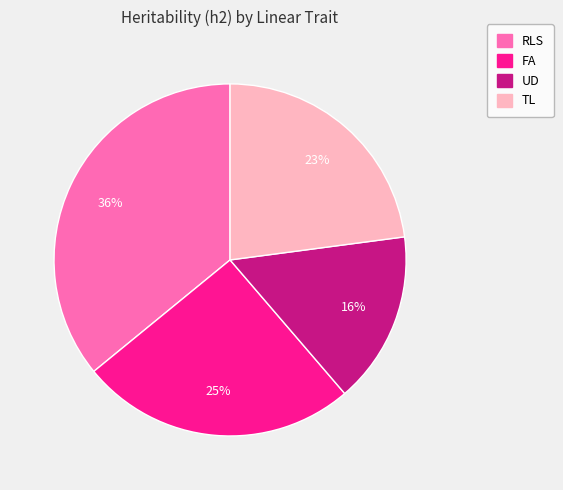

To the nearest percent, what is the average slice percentage?

25%